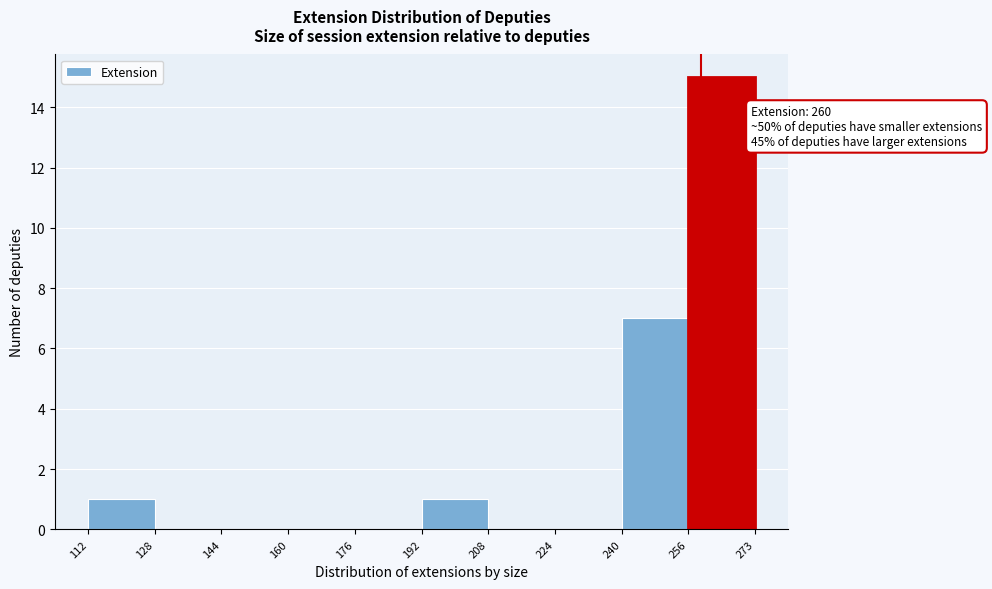

Which range on the x-axis has the tallest bar?

256 to 273